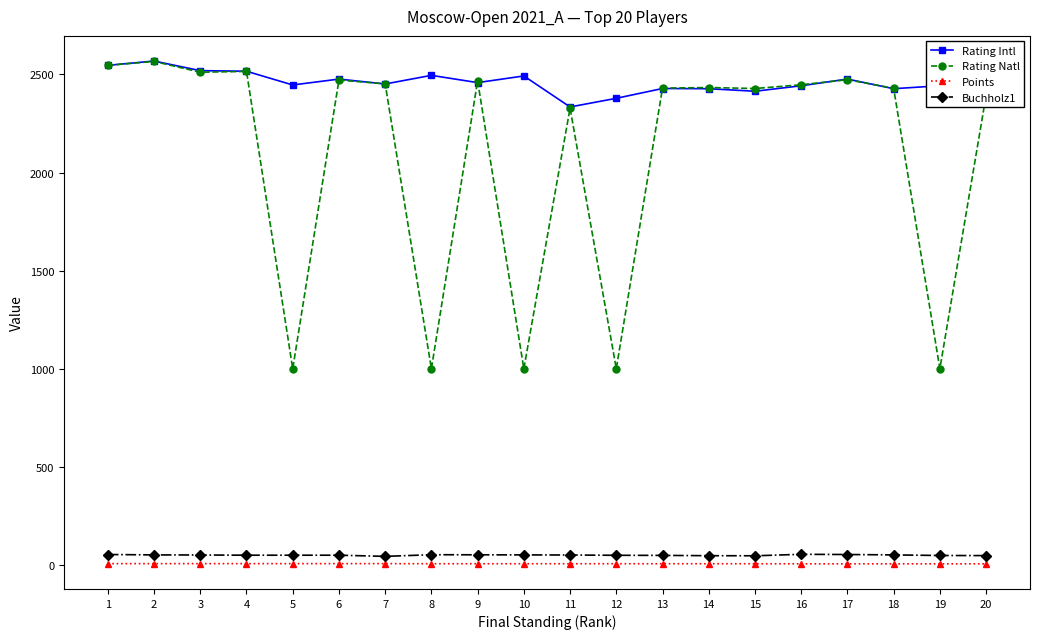

True or false: Rating Intl and Buchholz1 cross at least once.

False